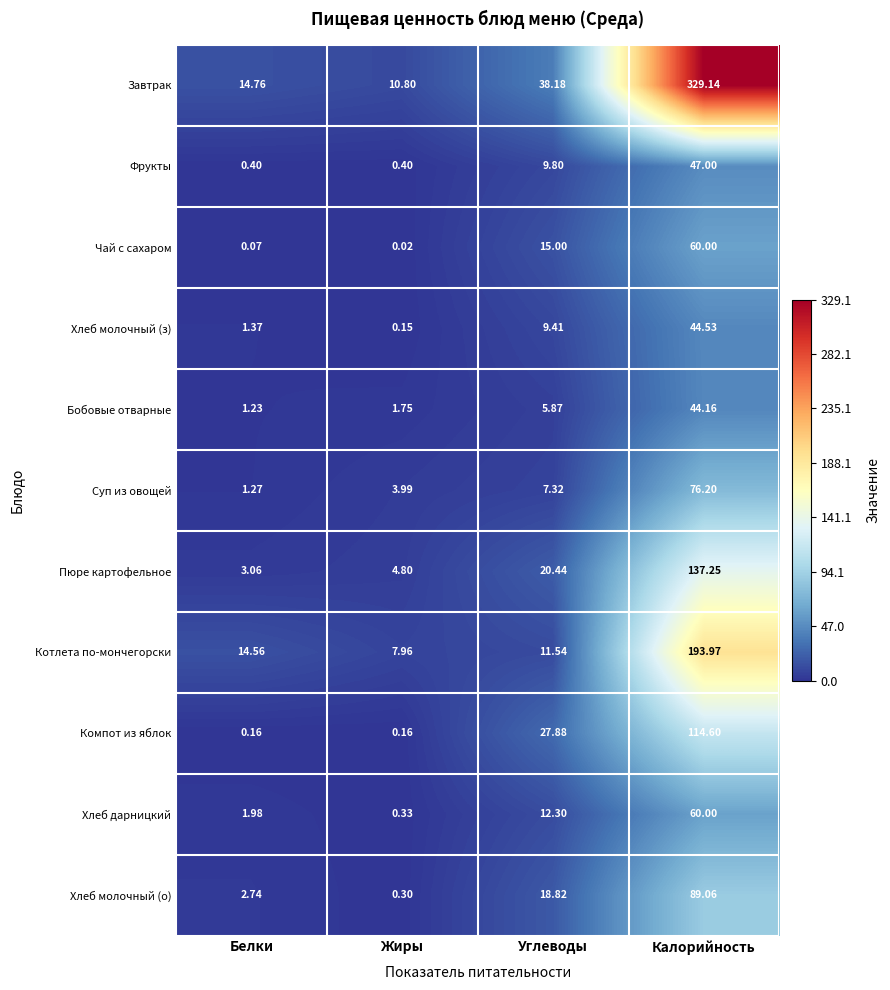

Count the number of categories in the chart.

4